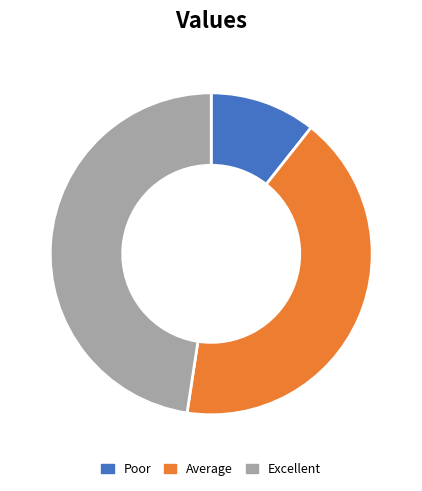

Combined, do Poor and Average account for over 50%?

Yes